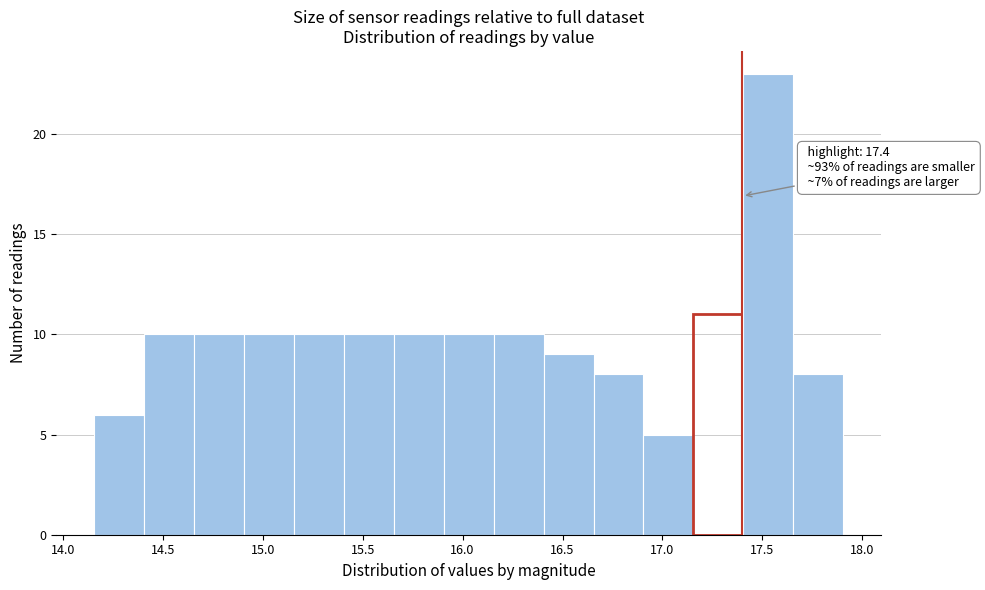

Which range on the x-axis has the tallest bar?

17.405 to 17.655